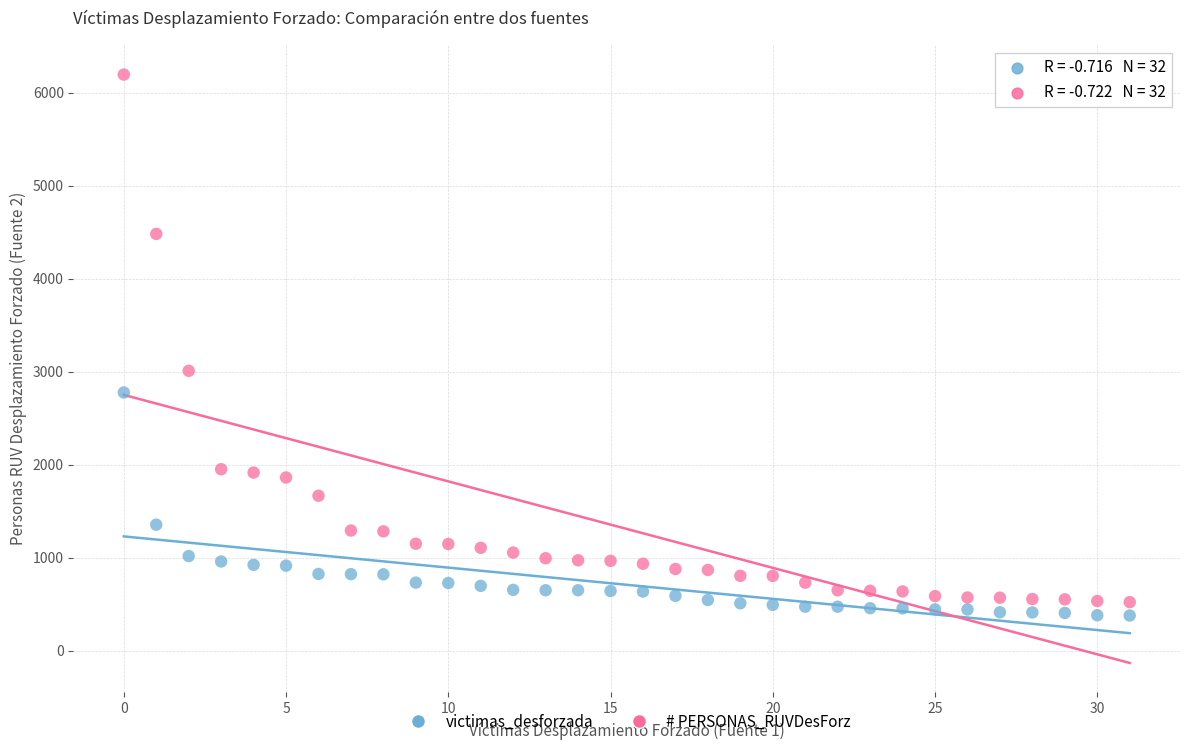

In the # PERSONAS_RUVDesForz series, what Y value is closest to 3358?

3009